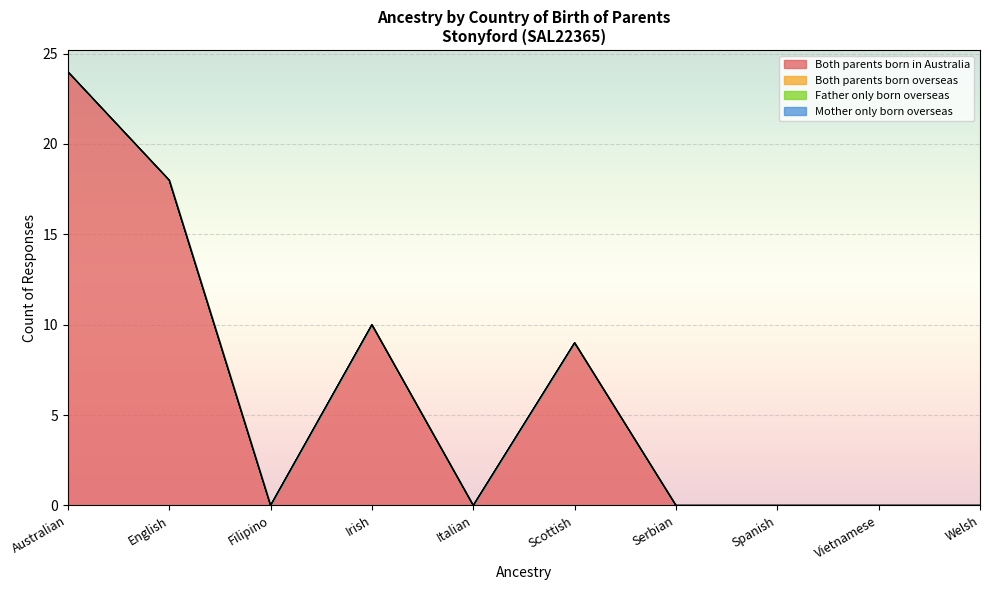

How many values in Both parents born in Australia are above zero?

4